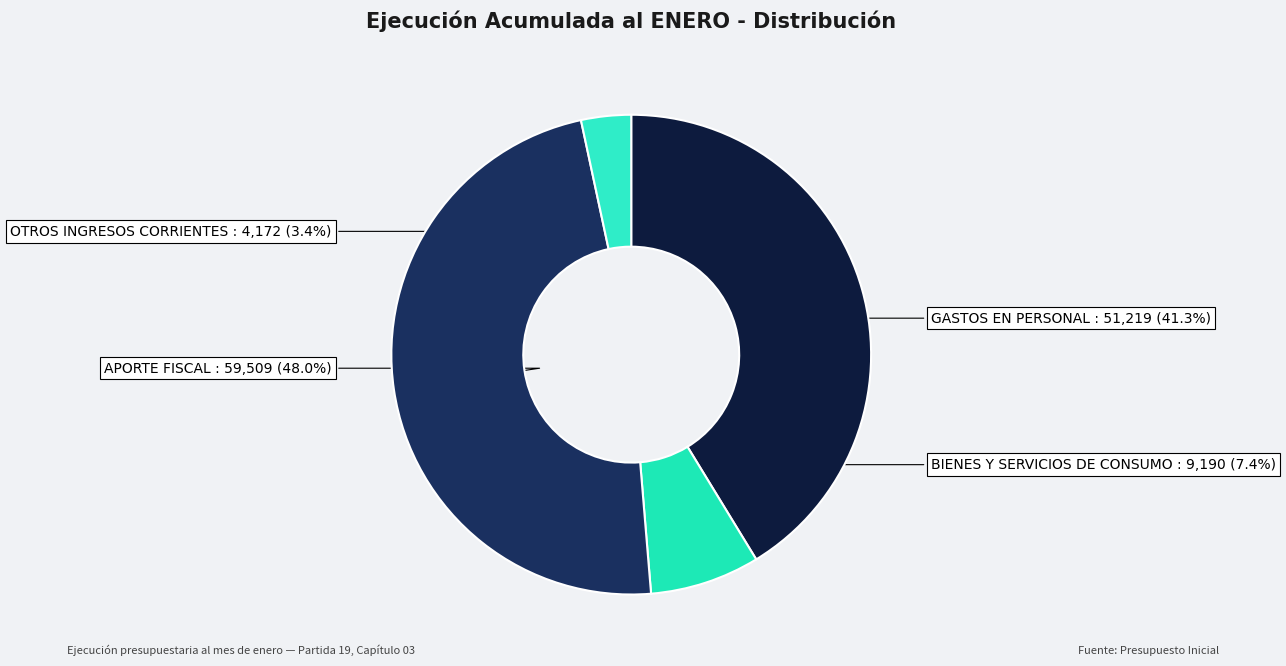

Is it true that OTROS INGRESOS CORRIENTES is 3% of the pie?

True